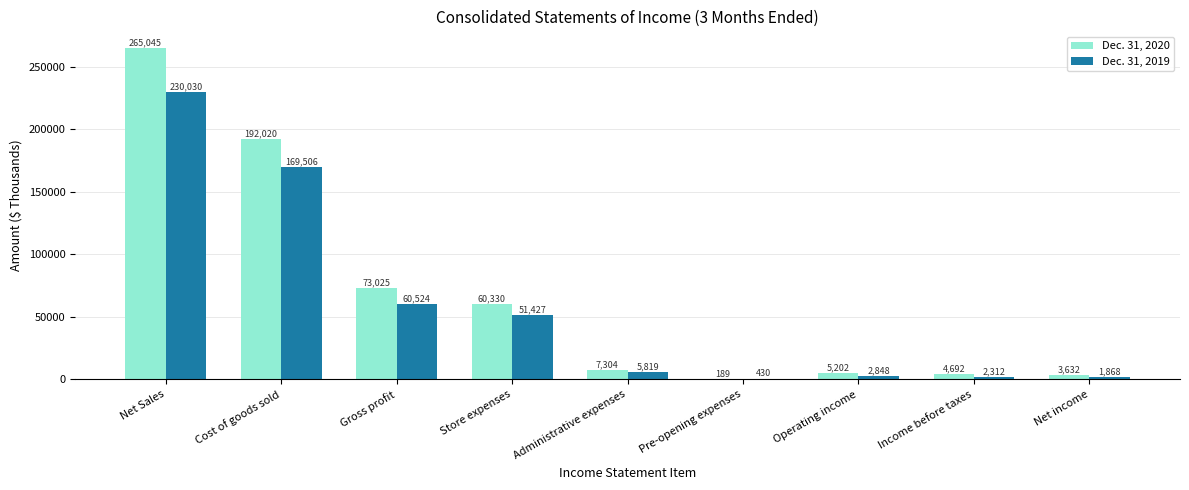

What are all the series names shown in the legend?

Dec. 31, 2020, Dec. 31, 2019